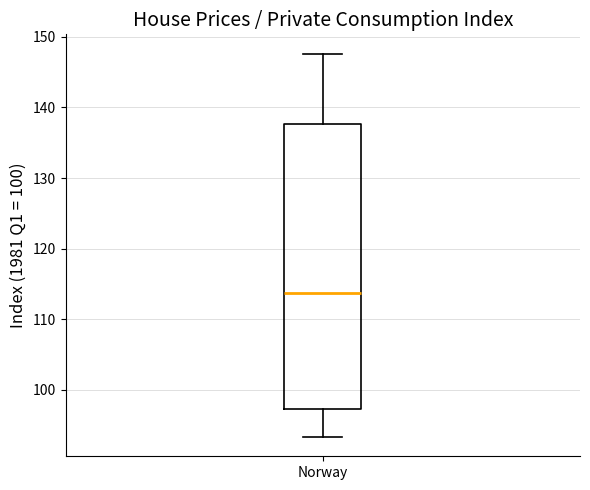

Read this box plot against the y-axis: the position of the median line, the range covered by the box, and the ends of both whiskers. The values are not printed on the chart, so give them approximately, as read against the axis.

median 114, box 97 to 138, whiskers 93 to 148